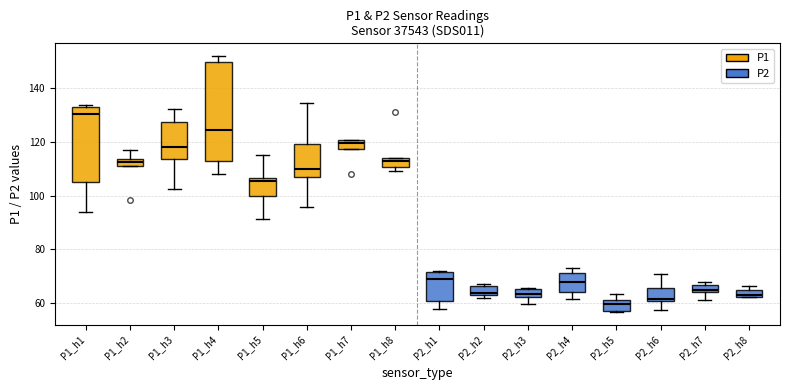

Where is the upper edge of the box for P2_h7 on the y-axis? The values are not printed on the chart, so give them approximately, as read against the axis.

66